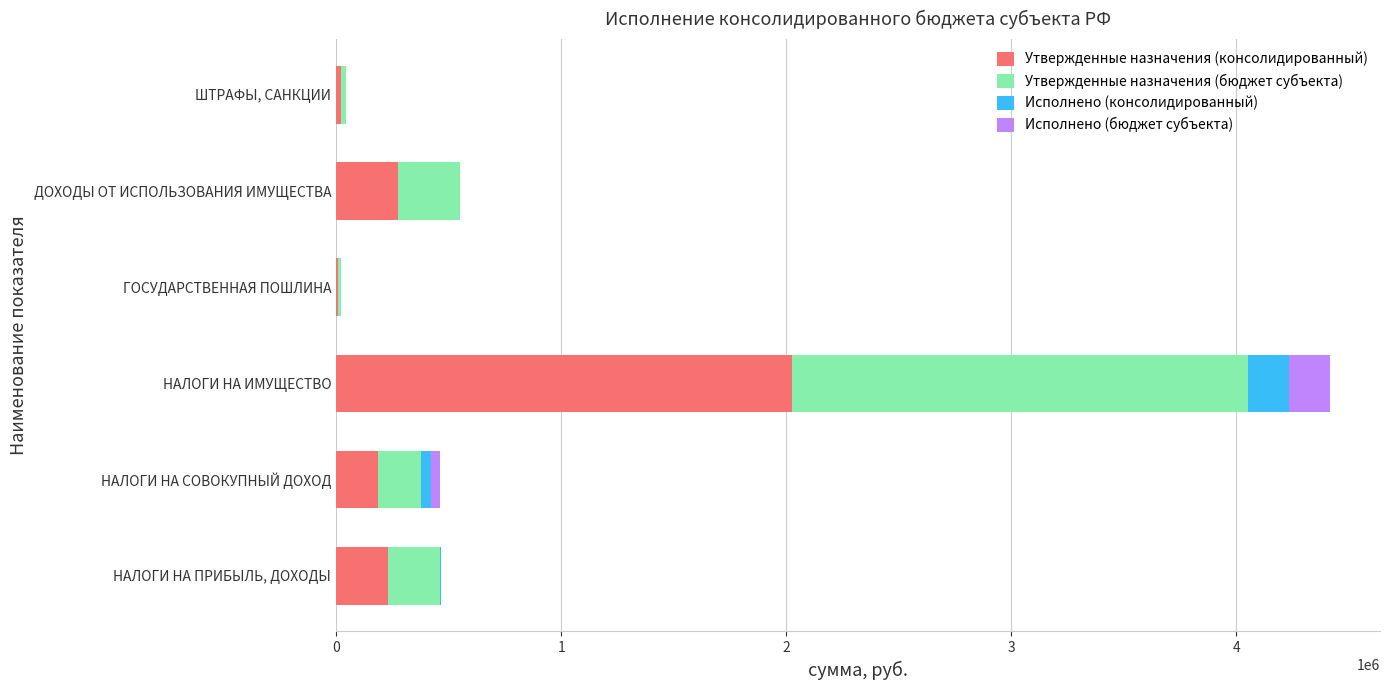

At which category is the sum across all series the highest?

НАЛОГИ НА ИМУЩЕСТВО